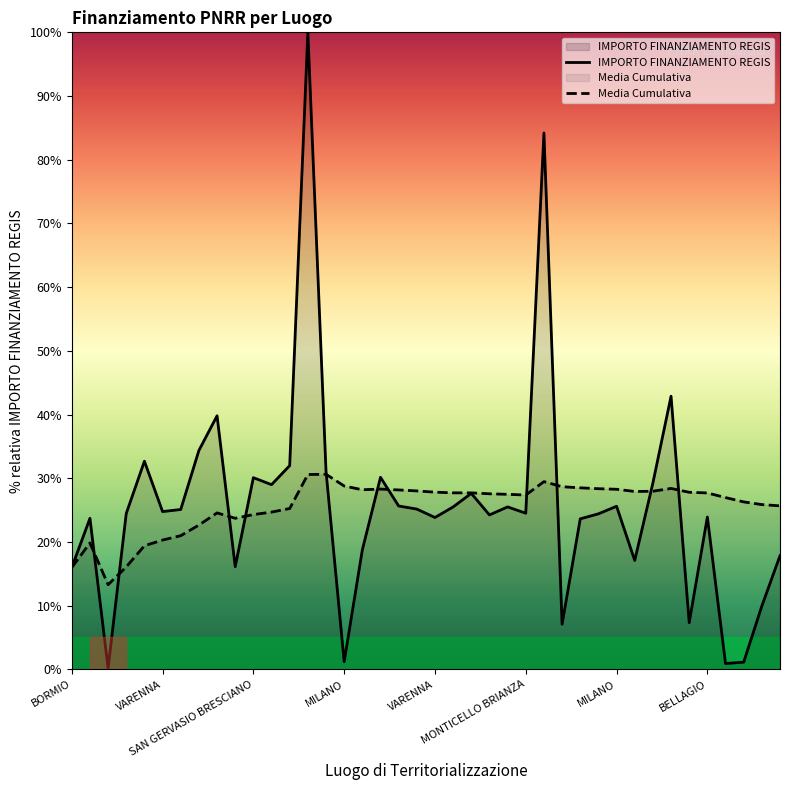

Which series changed the most between BORMIO and 38?

Media Cumulativa